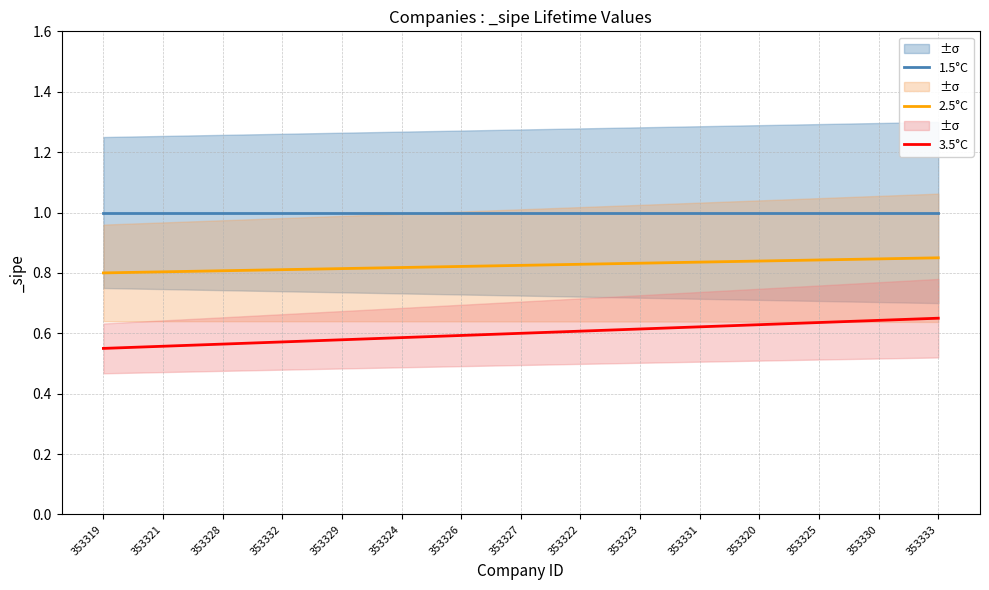

Between 353320 and 353330, which series saw the biggest shift?

3.5°C